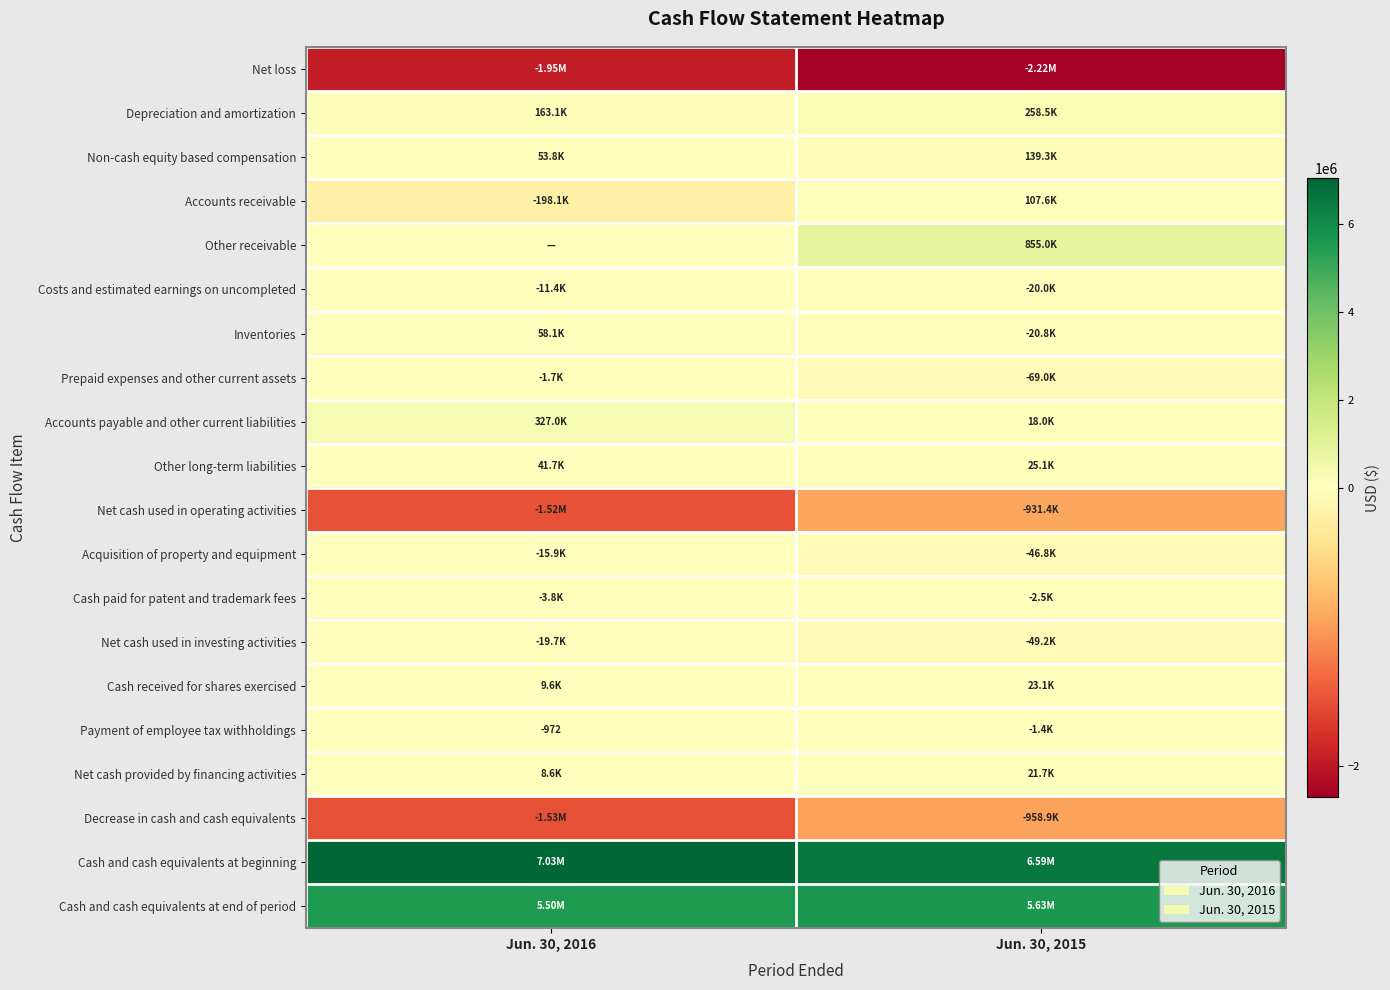

What is the total value across all series at Jun. 30, 2016?

7929764